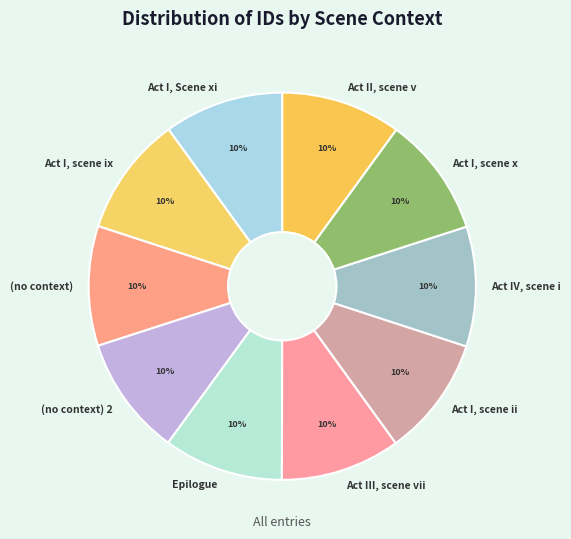

Count the number of slices in the pie.

10